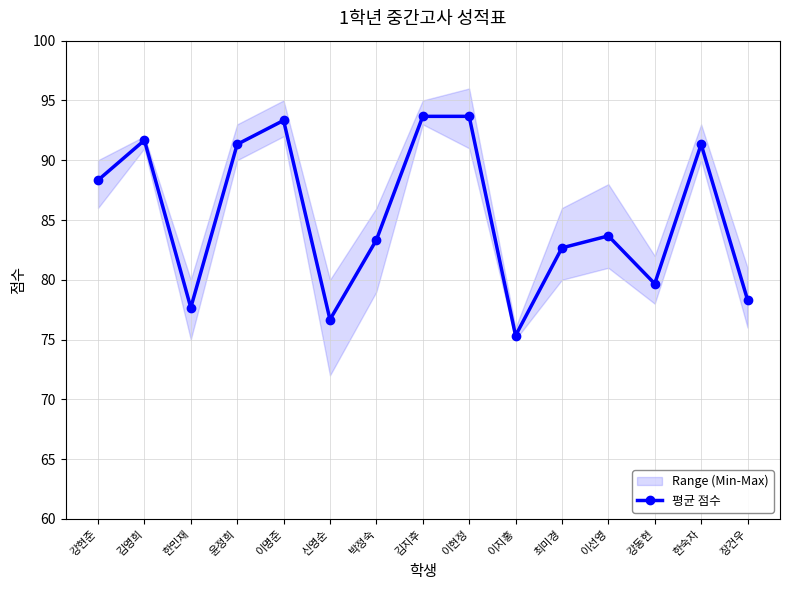

What is the maximum value shown in the chart?

93.7